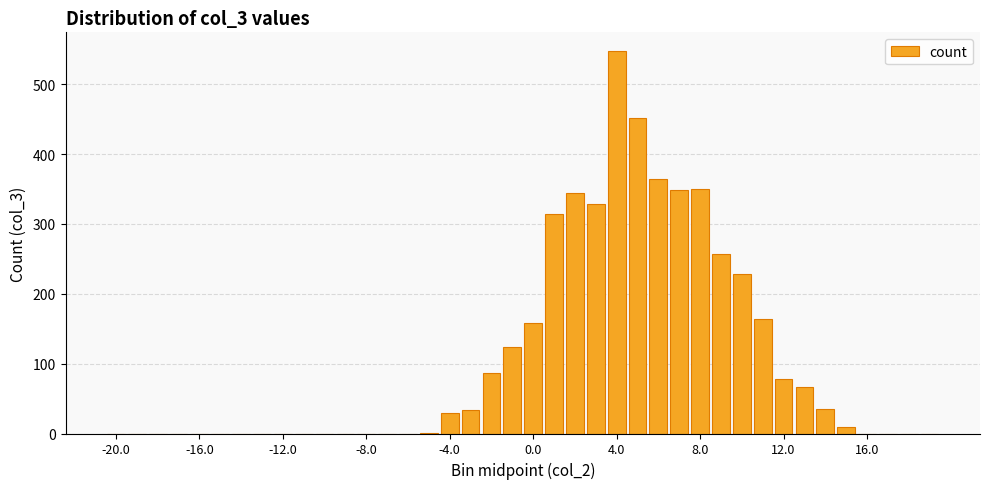

What is the greatest value displayed?

547